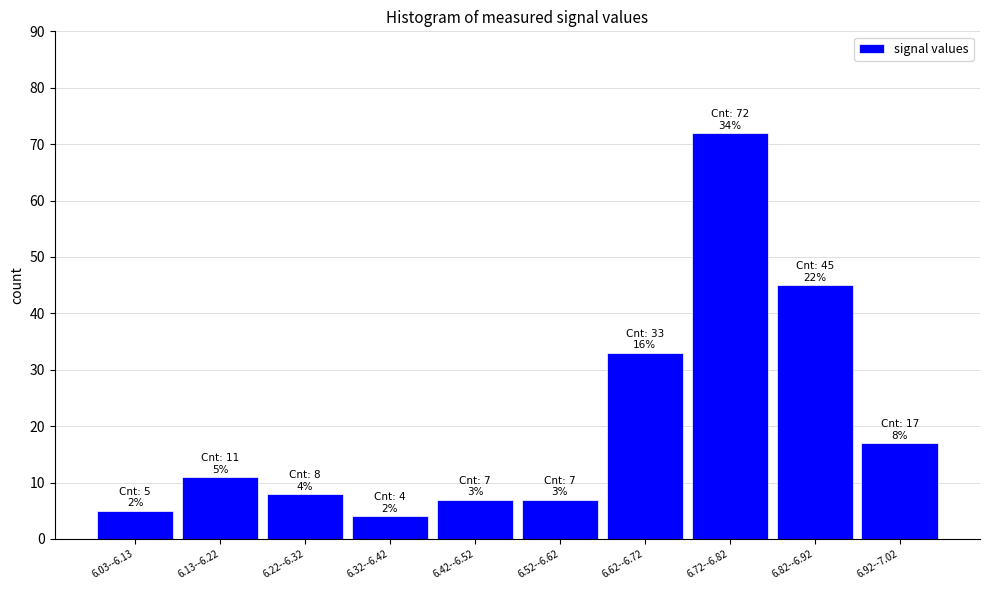

Reading left to right, what are all the values shown in this chart?

5	11	8	4	7	7	33	72	45	17